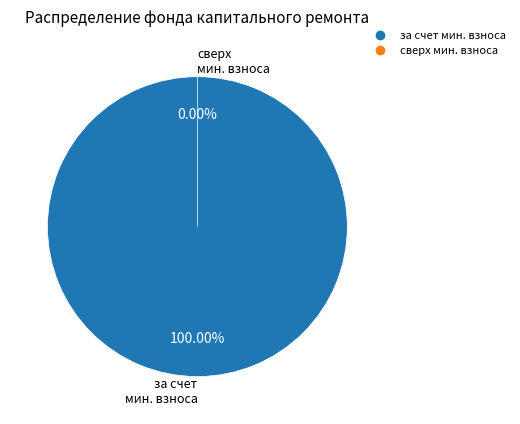

What percentage do за счет минимального взноса and сверх минимального размера взноса together represent?

50.0%